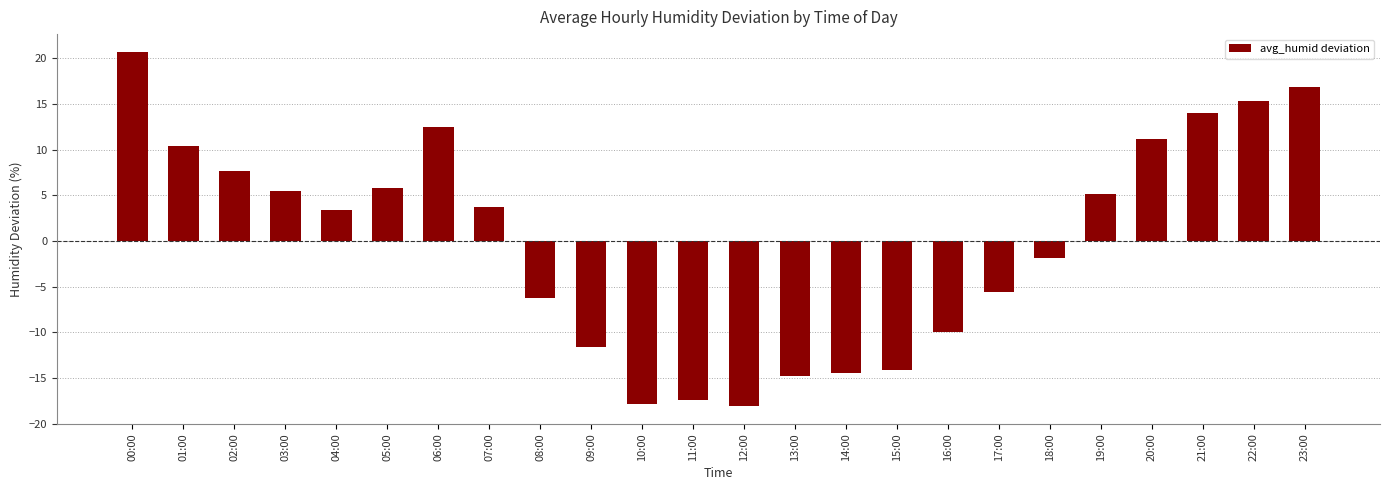

What is the difference between the second highest and second lowest values?

34.7